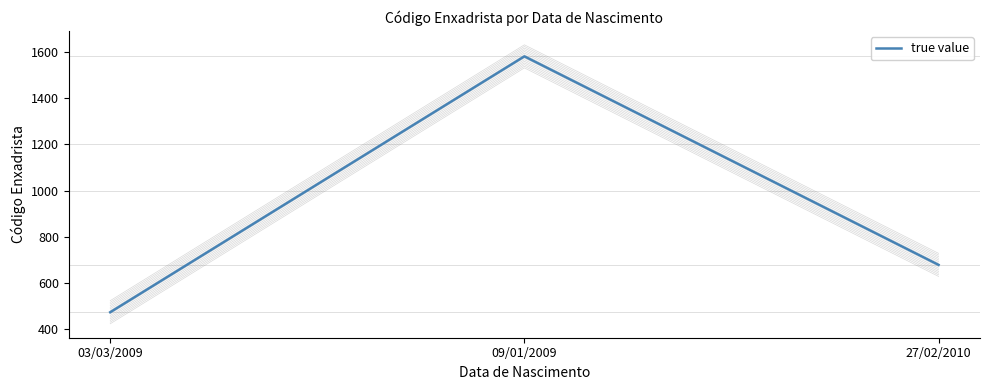

The chart shows a value of 144 at 27/02/2010. True or false?

False